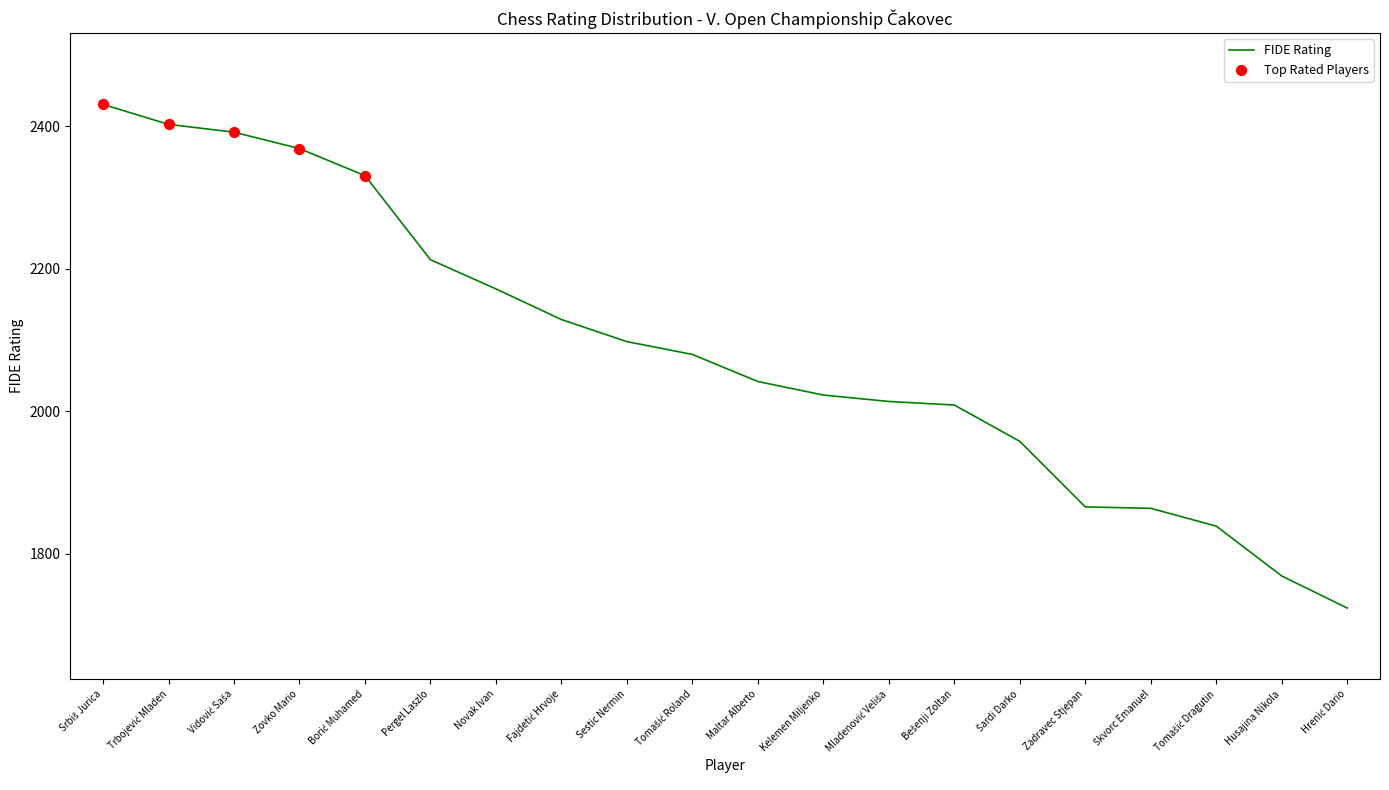

What is the ratio of the value at Zadravec Stjepan to the value at Sestic Nermin?

0.9